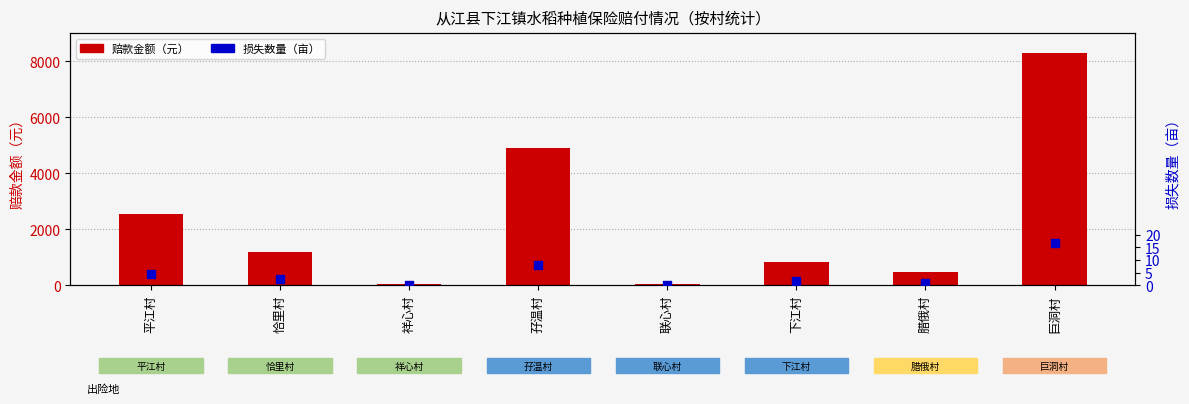

What is the total value across all series at 腊俄村?

481.0